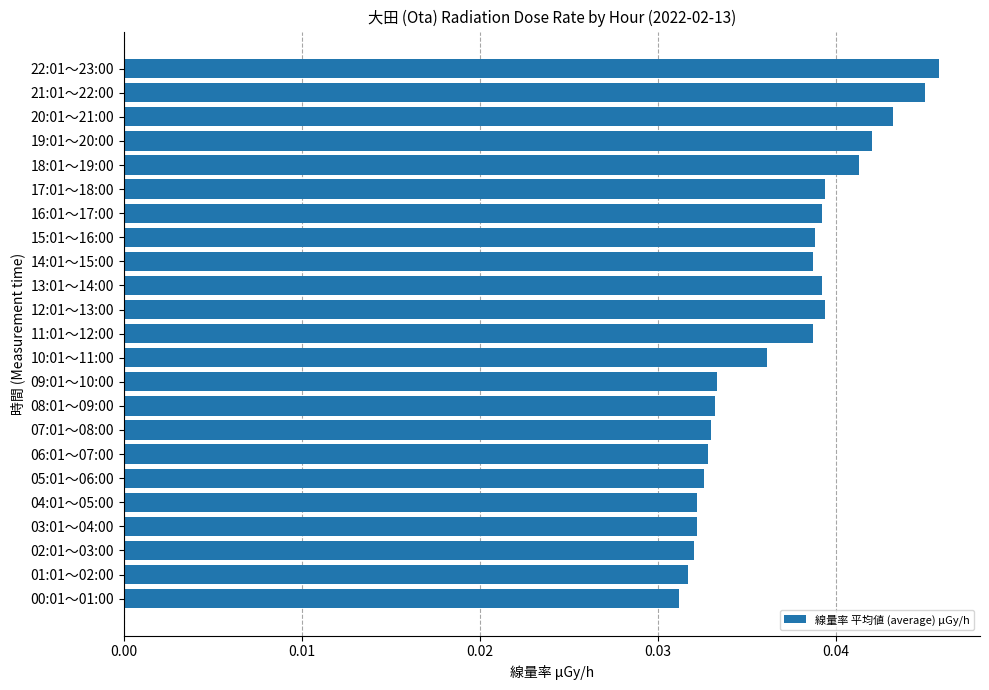

Is it true that the value at 11:01～12:00 is 0.1?

False